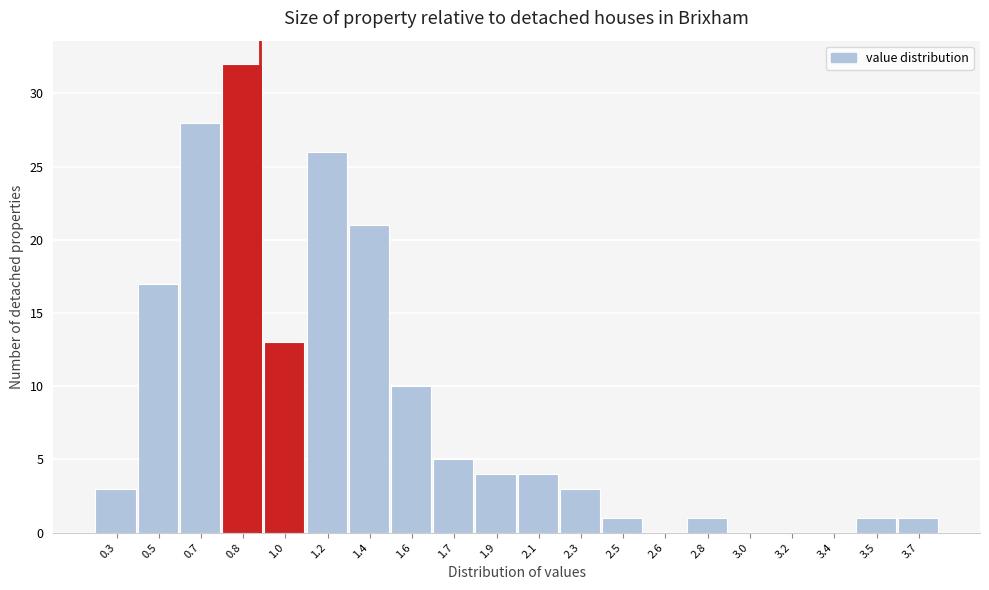

Reading left to right, extract all data points from this chart.

0.3=3	0.5=17	0.7=28	0.8=32	1.0=13	1.2=26	1.4=21	1.6=10	1.7=5	1.9=4	2.1=4	2.3=3	2.5=1	2.6=0	2.8=1	3.0=0	3.2=0	3.4=0	3.5=1	3.7=1